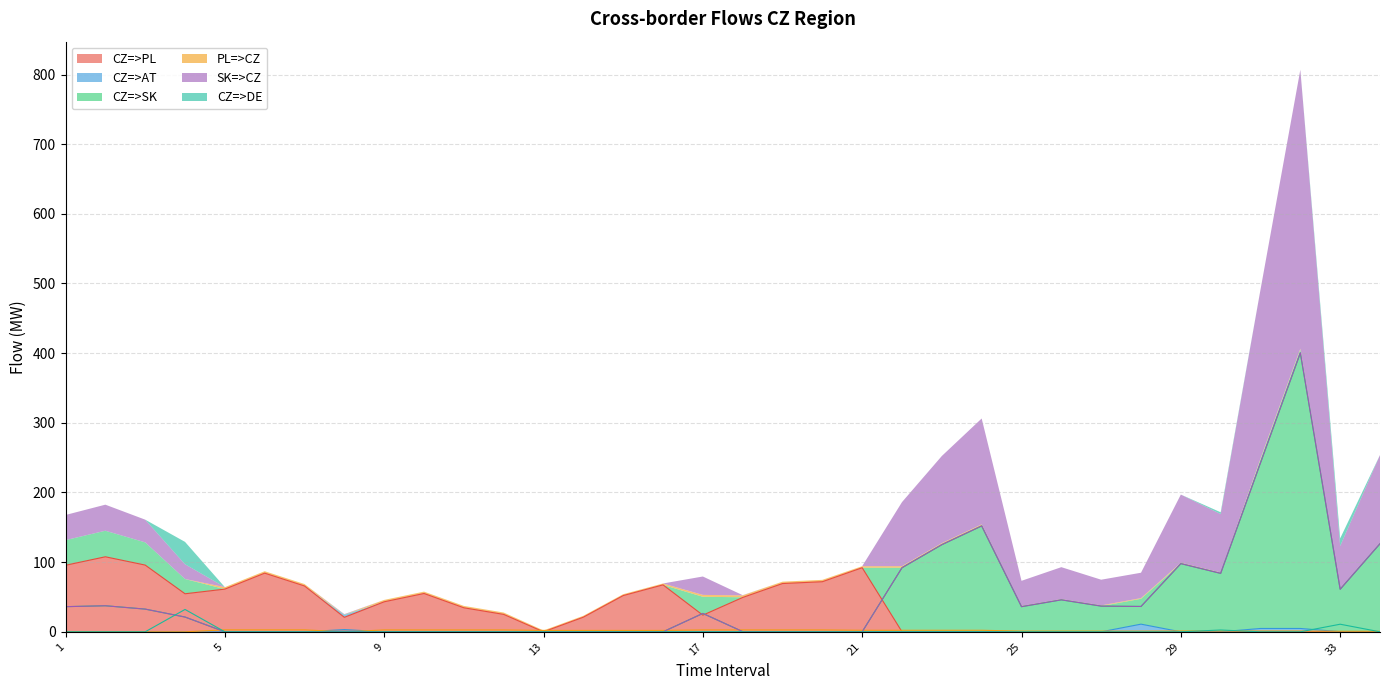

Reading left to right, extract all data points from this chart.

CZ=>PL: 1=95.5	2=107.7	3=95.8	4=54.6	5=61.3	6=84.2	7=65.8	8=20.8	9=43.1	10=55.0	11=34.5	12=25.0	13=0.0	14=21.0	15=52.0	16=67.4	17=23.9	18=49.3	19=69.3	20=71.9	21=92.0	22=0.0	23=0.0	24=0.0	25=0.0	26=0.0	27=0.0	28=0.0	29=0.0	30=0.0	31=0.0	32=0.0	33=0.0	34=0.0
CZ=>AT: 1=0.0	2=0.0	3=0.0	4=0.0	5=0.0	6=0.0	7=0.0	8=3.2	9=0.0	10=0.0	11=0.0	12=0.0	13=0.0	14=0.0	15=0.0	16=0.0	17=0.0	18=0.0	19=0.0	20=0.0	21=0.0	22=0.0	23=0.0	24=0.0	25=0.0	26=0.0	27=0.0	28=11.0	29=0.0	30=0.0	31=4.8	32=4.8	33=0.2	34=0.0
CZ=>SK: 1=36.1	2=37.4	3=32.6	4=21.2	5=0.0	6=0.0	7=0.0	8=0.7	9=0.0	10=0.0	11=0.0	12=0.0	13=0.0	14=0.0	15=0.0	16=0.0	17=26.4	18=0.3	19=0.0	20=0.0	21=0.0	22=92.0	23=125.1	24=152.0	25=36.1	26=45.9	27=36.9	28=36.4	29=97.9	30=83.9	31=242.6	32=400.4	33=61.1	34=126.5
PL=>CZ: 1=0.0	2=0.0	3=0.0	4=0.0	5=2.8	6=2.8	7=2.8	8=0.0	9=2.7	10=2.7	11=2.7	12=2.7	13=2.0	14=2.0	15=2.0	16=2.0	17=2.7	18=2.7	19=2.7	20=2.7	21=2.2	22=2.2	23=2.2	24=2.2	25=1.0	26=1.0	27=1.0	28=1.0	29=1.2	30=1.2	31=1.2	32=1.2	33=0.8	34=0.8
SK=>CZ: 1=36.1	2=37.4	3=32.6	4=21.2	5=0.0	6=0.0	7=0.0	8=0.7	9=0.0	10=0.0	11=0.0	12=0.0	13=0.0	14=0.0	15=0.0	16=0.0	17=26.4	18=0.3	19=0.0	20=0.0	21=0.0	22=92.0	23=125.1	24=152.0	25=36.1	26=45.9	27=36.9	28=36.4	29=97.9	30=83.9	31=242.6	32=400.4	33=61.1	34=126.5
CZ=>DE: 1=0.0	2=0.0	3=0.0	4=32.1	5=0.0	6=0.0	7=0.0	8=0.0	9=0.0	10=0.0	11=0.0	12=0.0	13=0.0	14=0.0	15=0.0	16=0.0	17=0.0	18=0.0	19=0.0	20=0.0	21=0.0	22=0.0	23=0.0	24=0.0	25=0.0	26=0.0	27=0.0	28=0.0	29=0.0	30=2.6	31=0.0	32=0.0	33=10.9	34=0.0